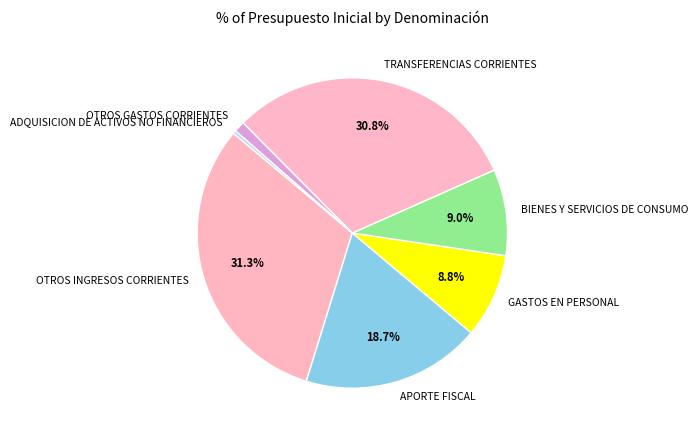

Is there a majority slice in this chart?

No